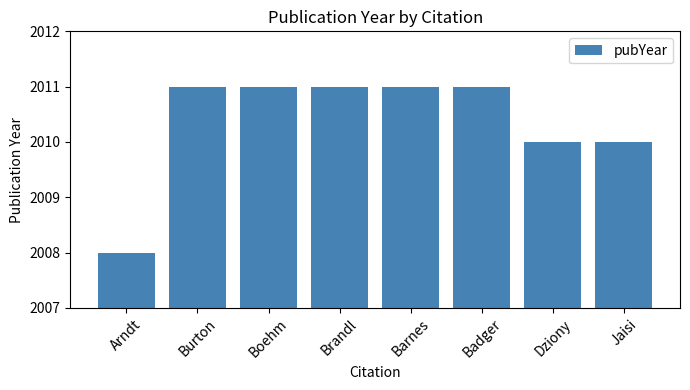

Which has a higher value, Burton or Arndt?

Burton